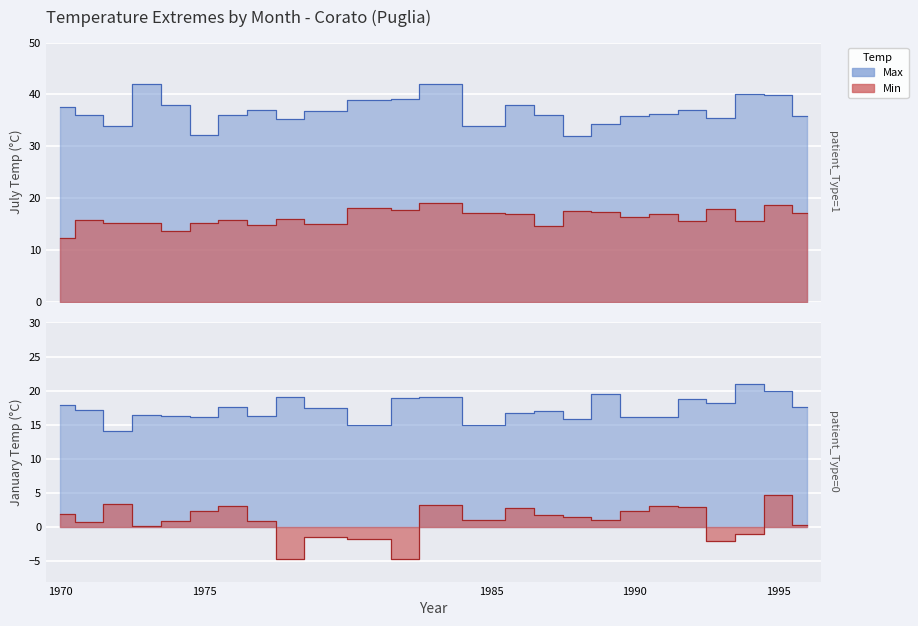

Does the chart display data point markers on the line(s)?

No